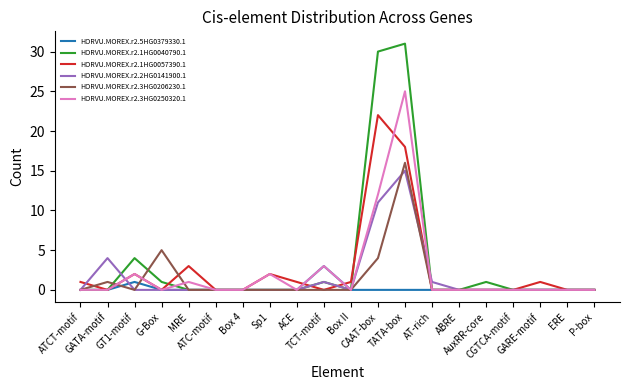

What is the maximum value shown in the chart?

31